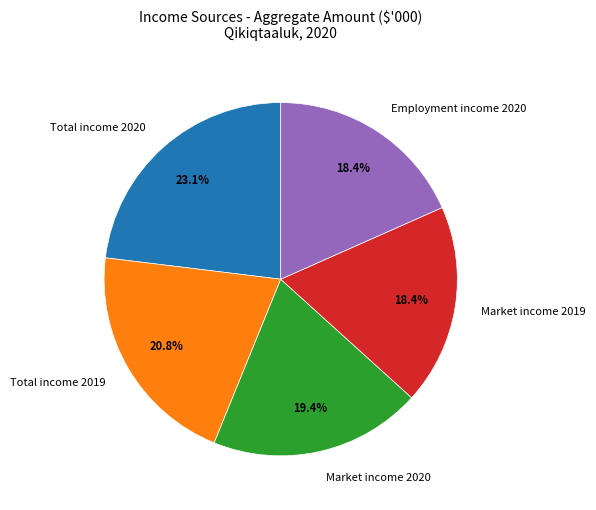

To the nearest percent, what percentage of the pie is Total income 2020?

23%